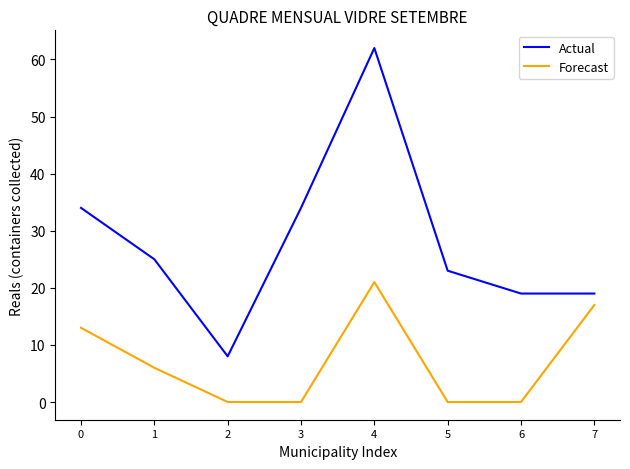

Is it true that Forecast equals 10 at 7?

False